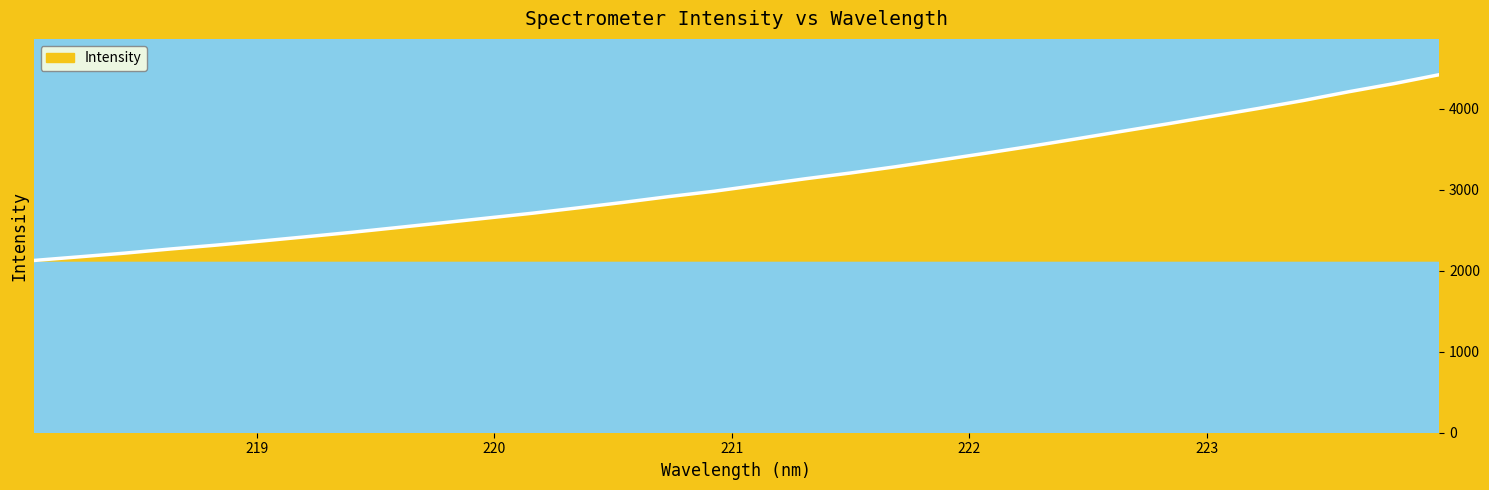

What is the difference between the maximum and minimum values?

2293.9